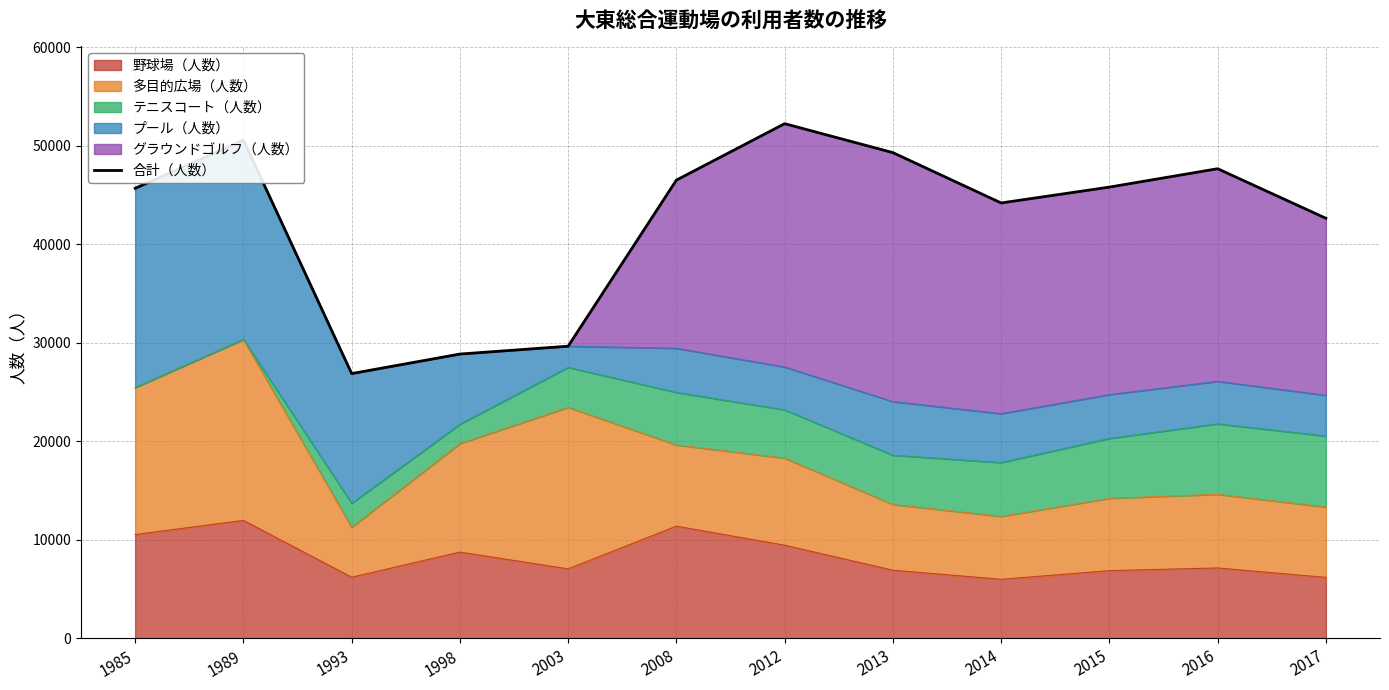

How many lines are shown in the chart?

1